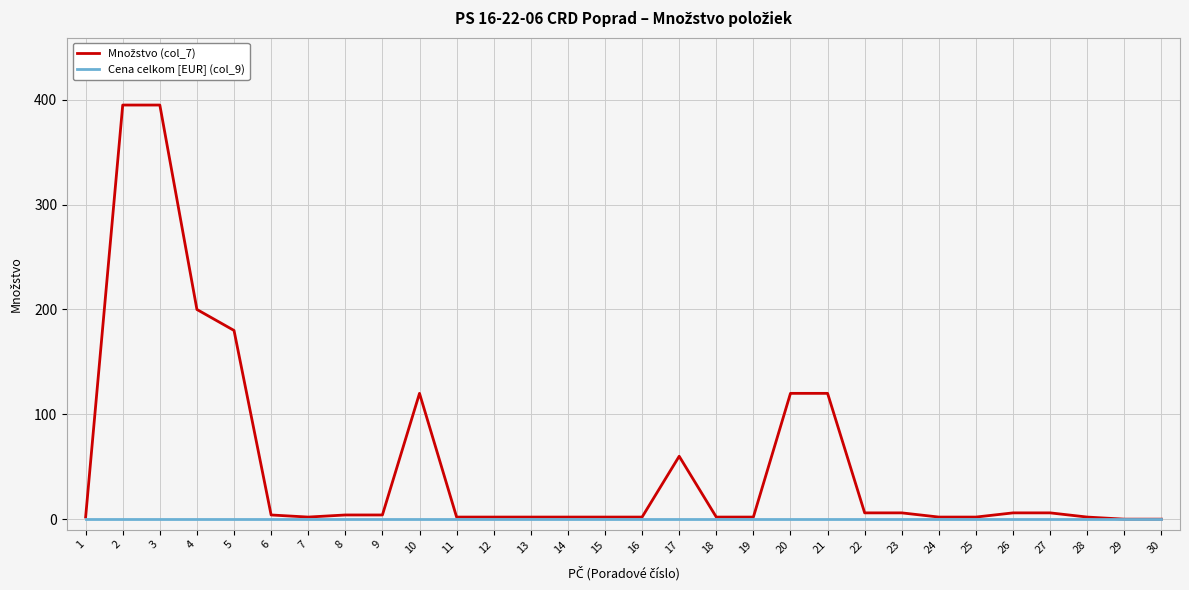

What is the greatest value displayed?

395.0